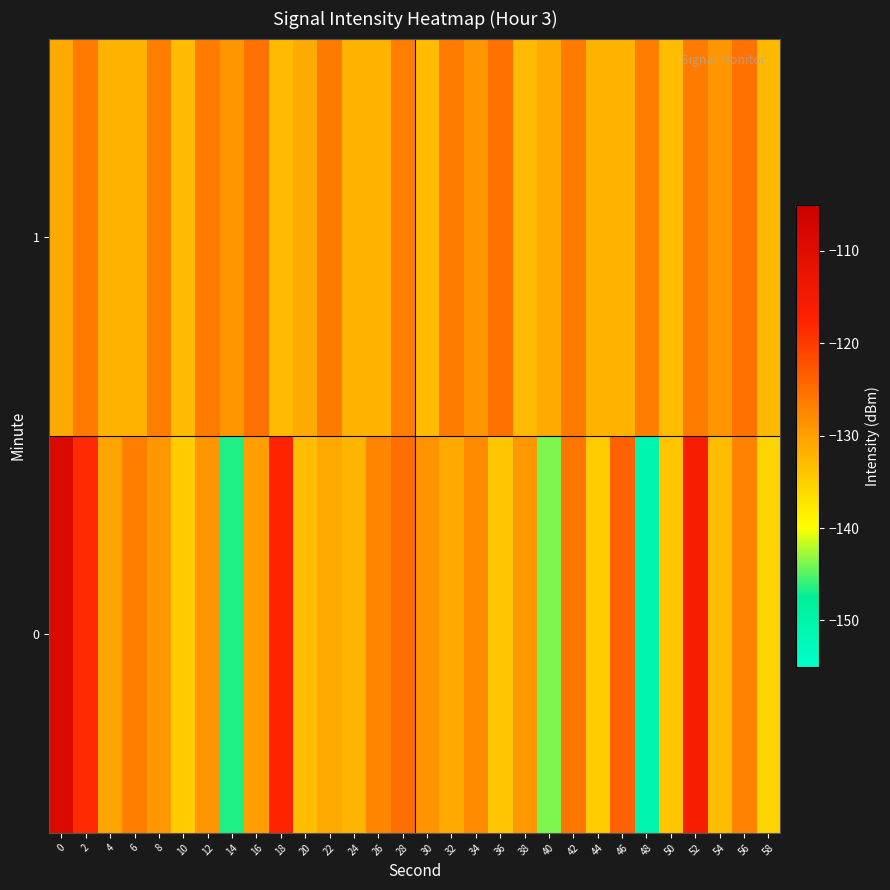

Reading right to left, extract all data points from this chart.

0: 58=-135.6	56=-127.0	54=-133.0	52=-115.9	50=-134.1	48=-150.5	46=-123.6	44=-134.5	42=-125.8	40=-143.9	38=-129.2	36=-134.0	34=-127.9	32=-130.9	30=-128.8	28=-125.0	26=-127.1	24=-132.3	22=-131.0	20=-133.0	18=-117.7	16=-129.8	14=-146.5	12=-128.8	10=-134.6	8=-129.3	6=-126.5	4=-130.6	2=-118.3	0=-108.7
1: 58=-132.8	56=-125.3	54=-129.1	52=-126.3	50=-133.0	48=-126.5	46=-132.0	44=-132.1	42=-126.2	40=-131.1	38=-132.8	36=-125.3	34=-129.1	32=-126.3	30=-133.0	28=-126.5	26=-132.0	24=-132.1	22=-126.2	20=-131.1	18=-132.8	16=-125.3	14=-129.1	12=-126.3	10=-133.0	8=-126.5	6=-132.0	4=-132.1	2=-126.2	0=-131.1